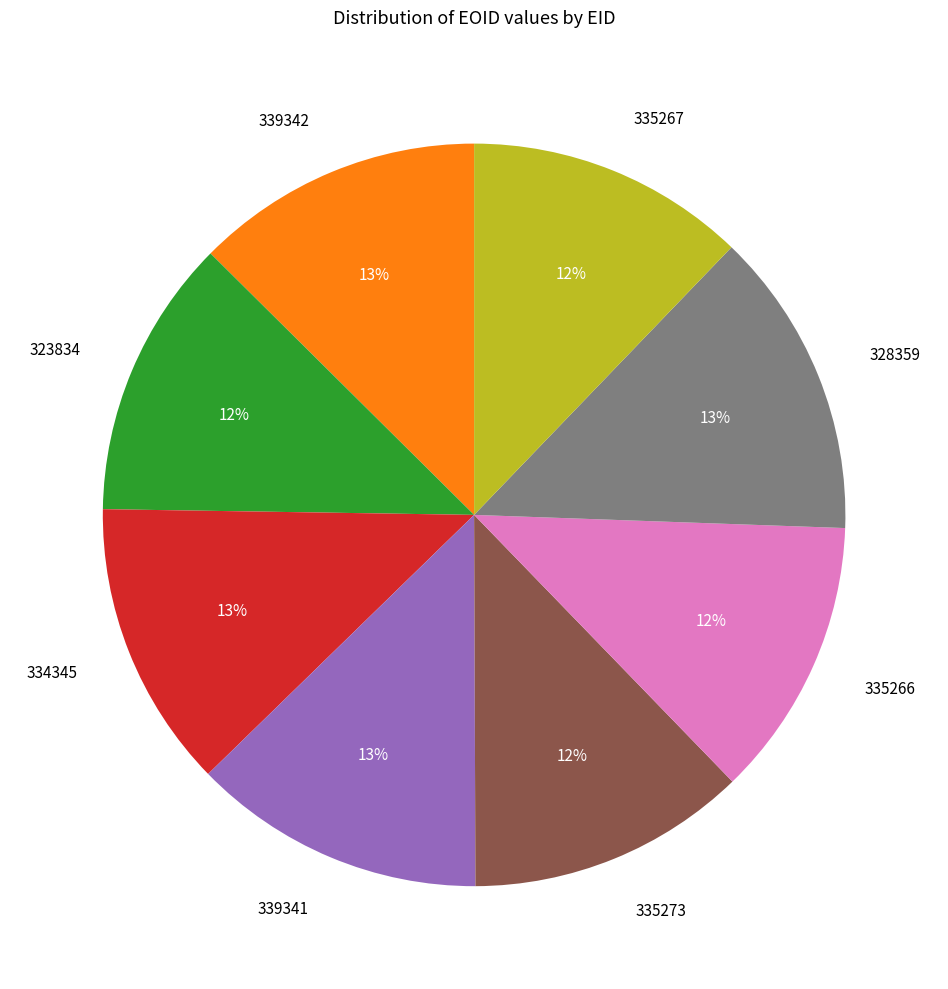

Between 328359 and 323834, which is larger?

328359